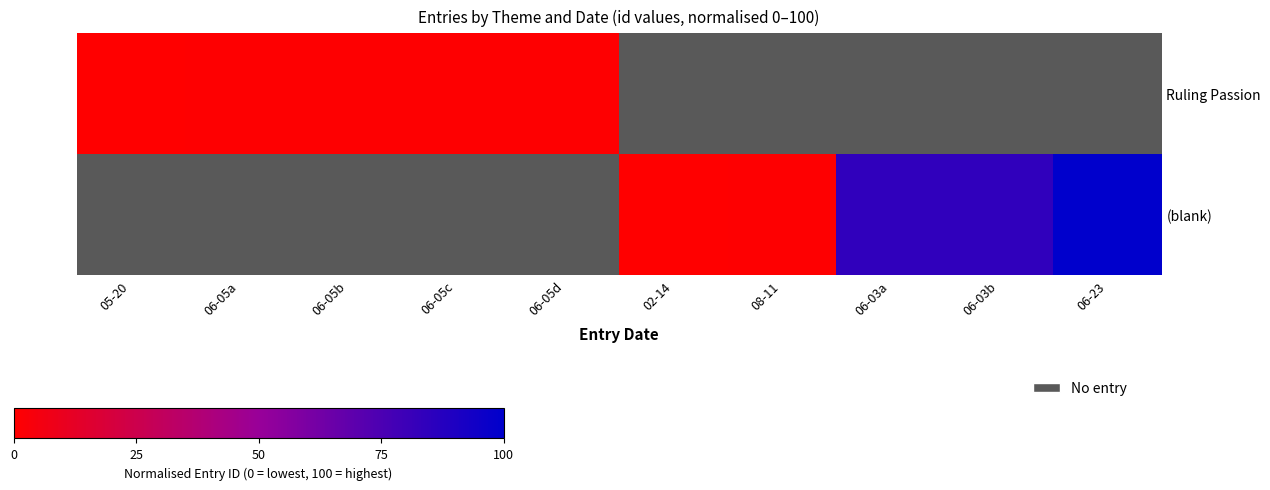

Rank the series at 06-05b from lowest to highest value.

Ruling Passion, (blank)